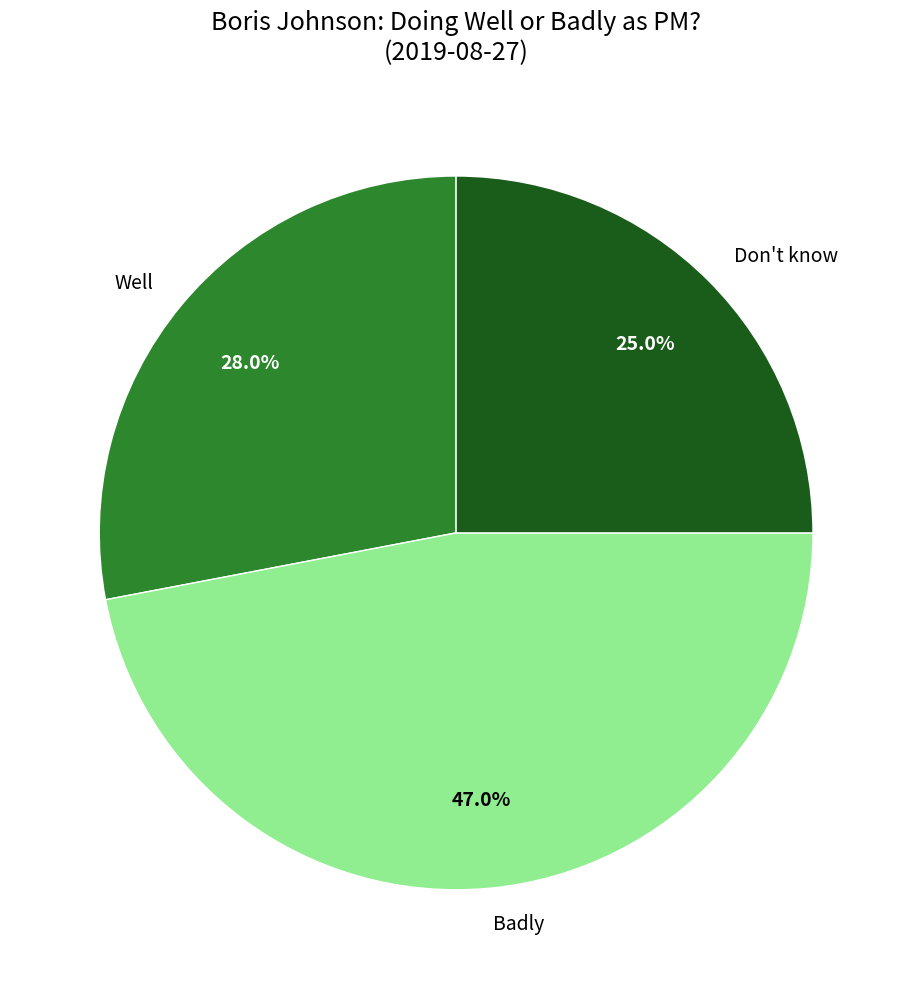

Which category has the smallest portion of the pie?

Don't know